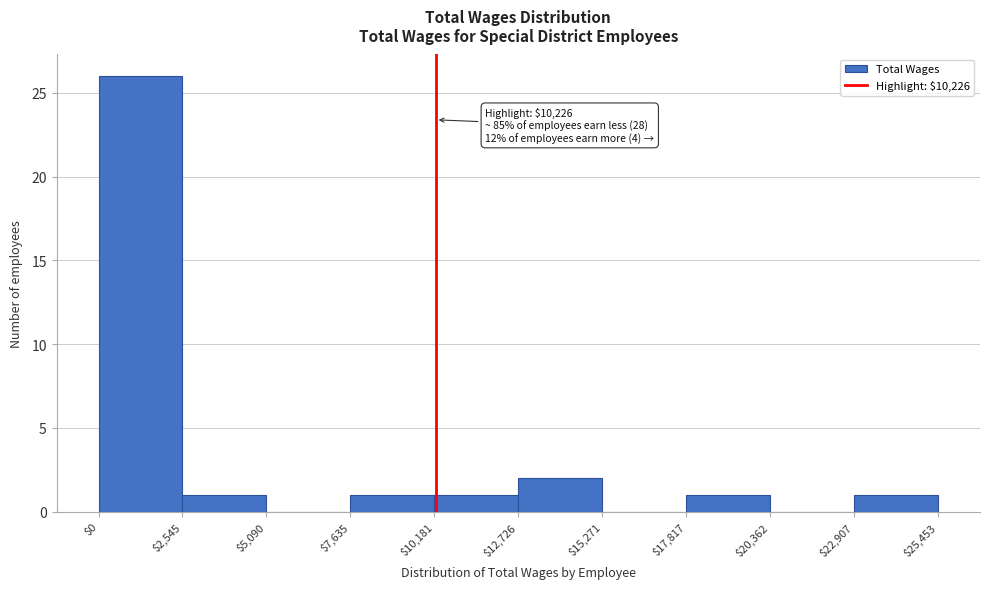

Over which range of the x-axis is the bar tallest?

$0 to $2,545